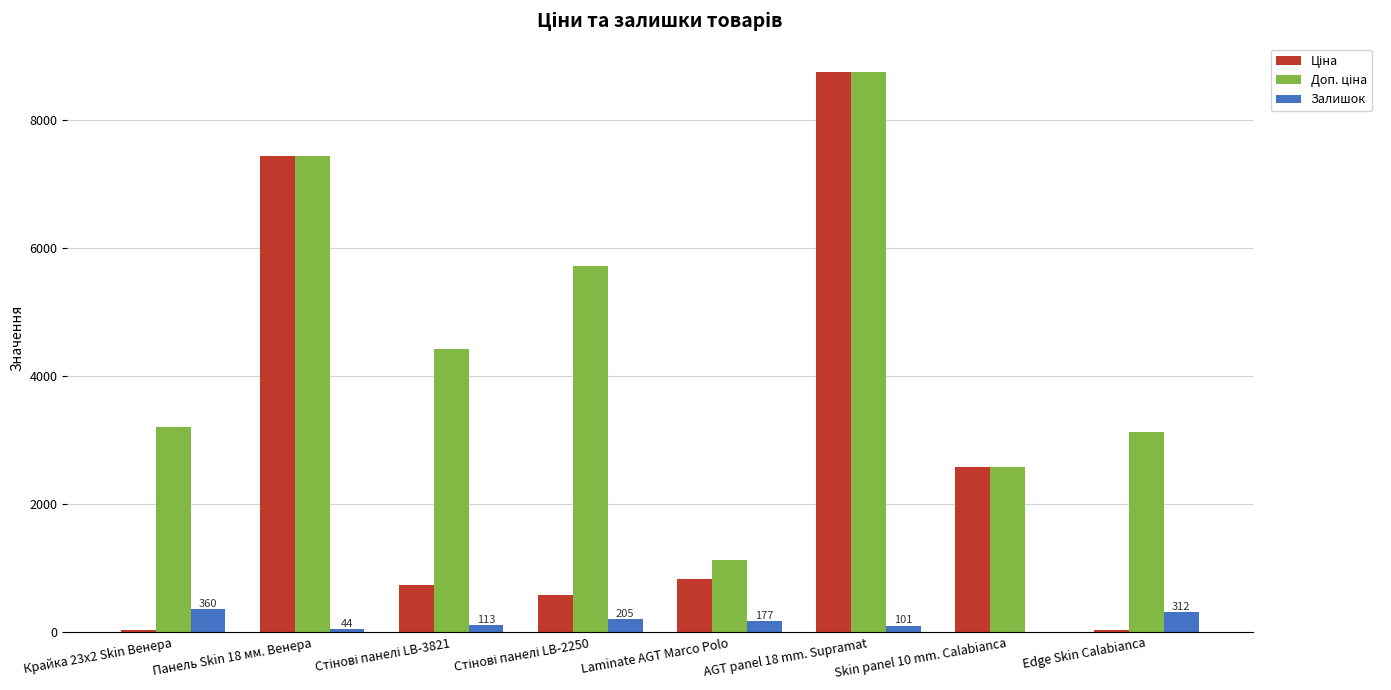

What is the maximum value shown in the chart?

8755.5